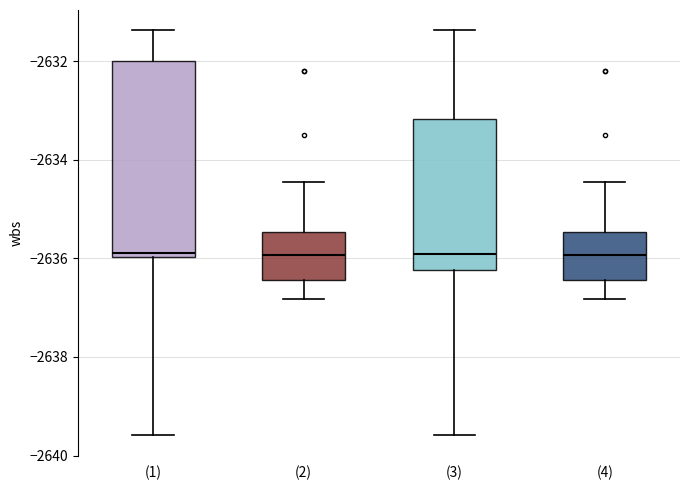

Where is the lower edge of the box for (3) on the y-axis? The values are not printed on the chart, so give them approximately, as read against the axis.

-2636.2